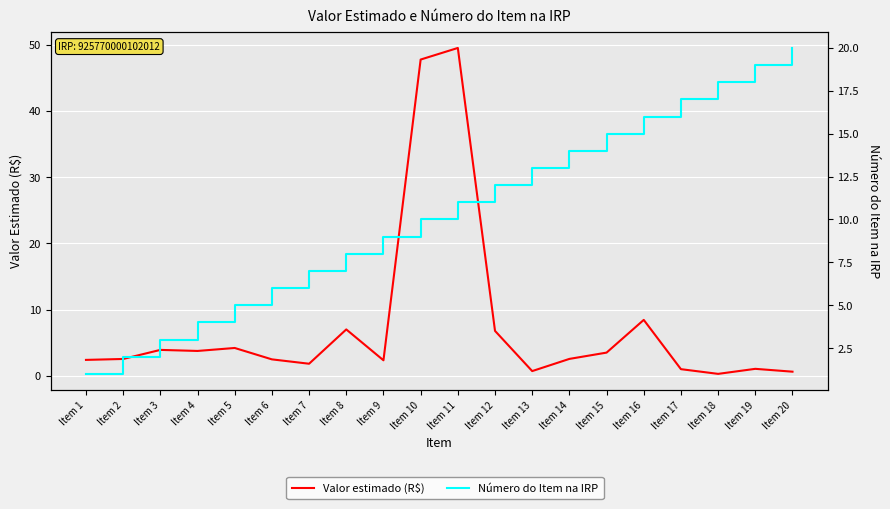

At which label does Número do Item na IRP reach its peak?

Item 20